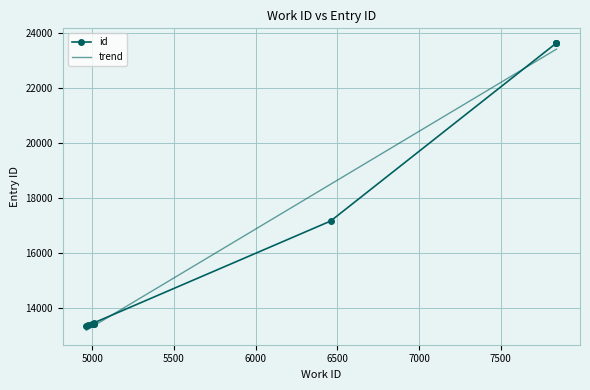

Is it true that the value at 7841 is 23656?

True